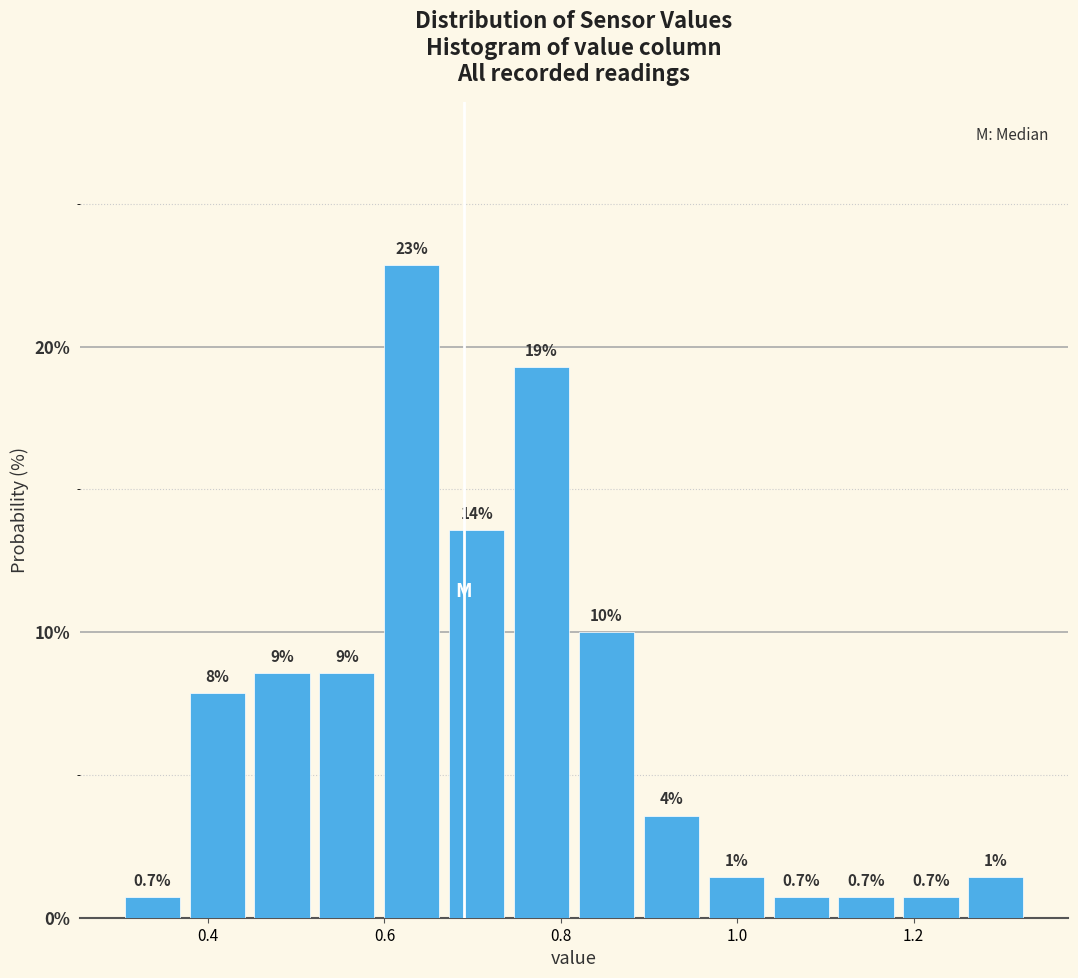

Read against the x-axis, roughly where is the centre of the tallest bar?

0.64